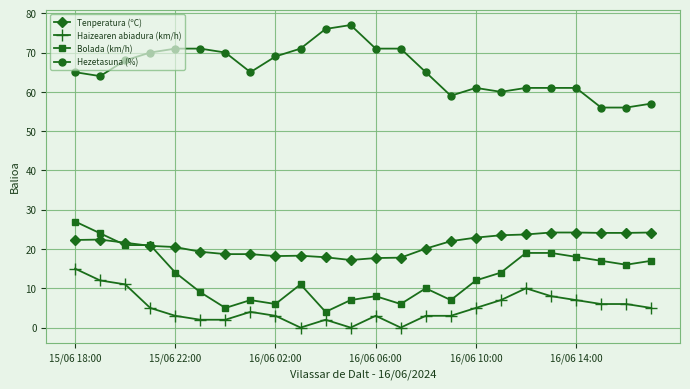

What is the value of the Hezetasuna (%) point at the 20th from the left?

61.0